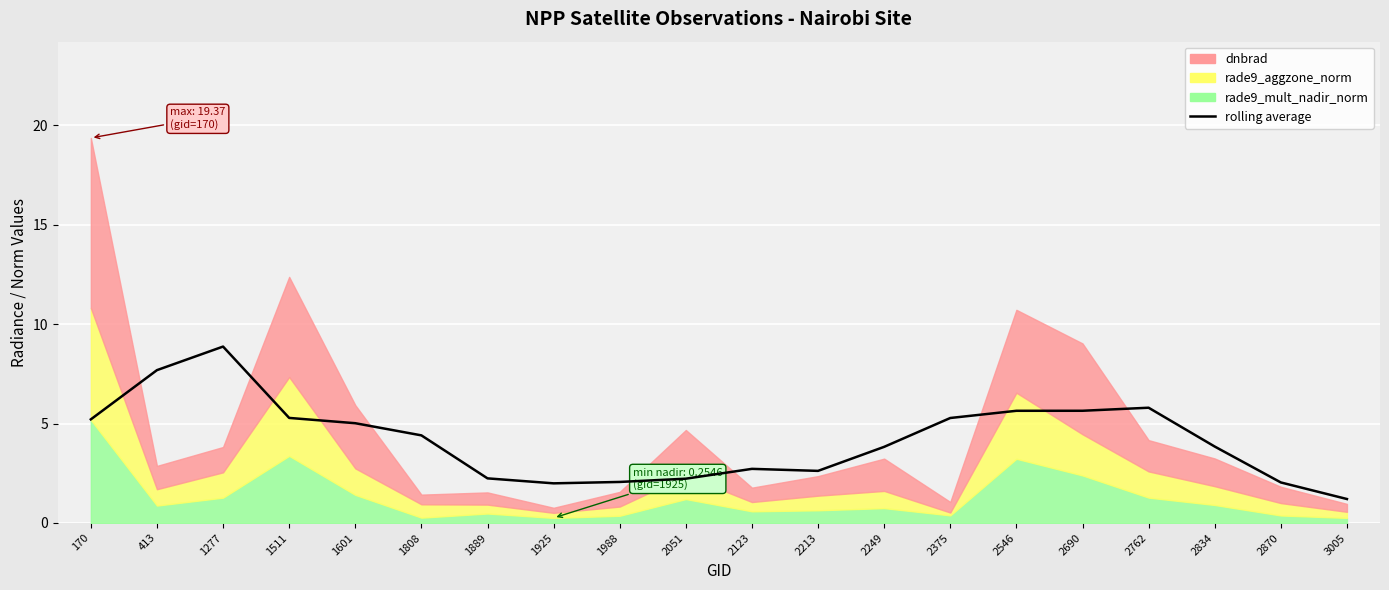

What is the sum of all values?

83.6